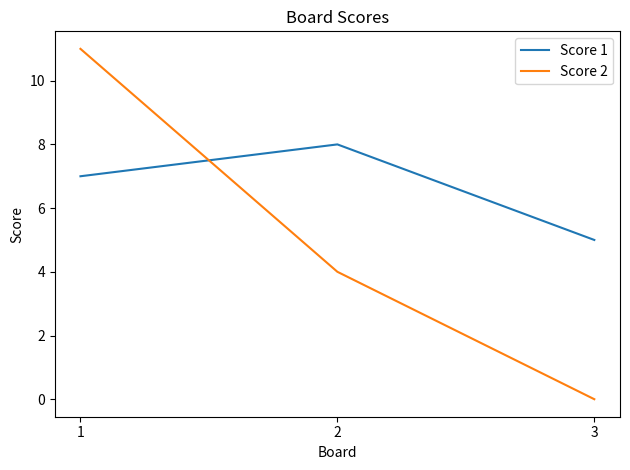

What value does the Score 1 series have at 3?

5